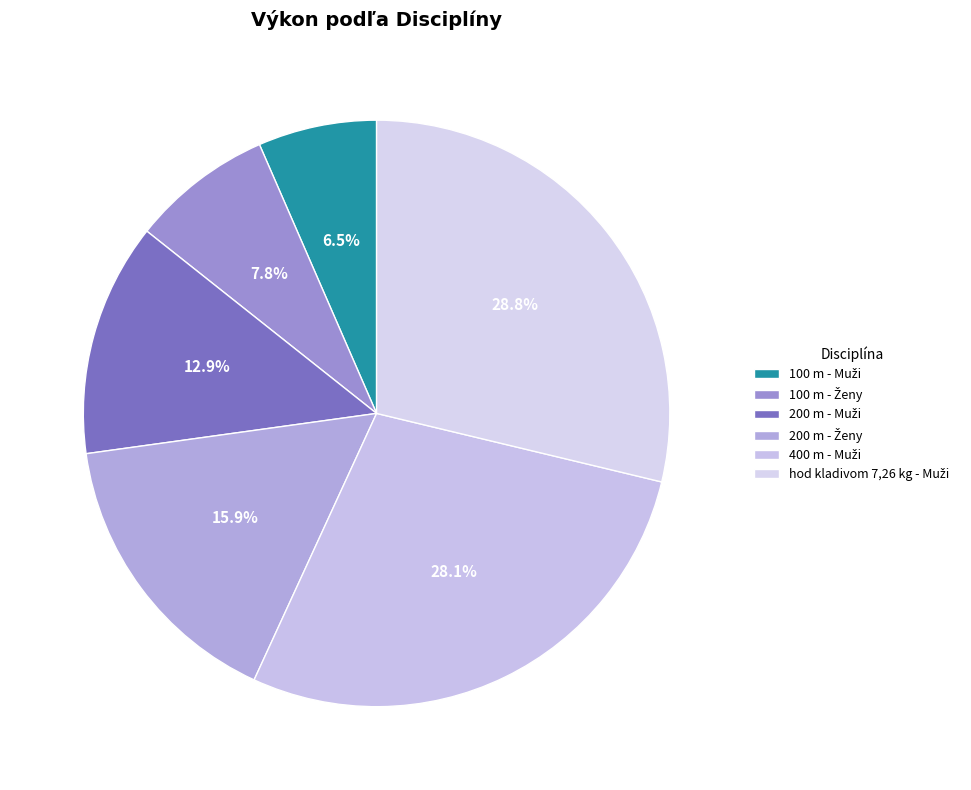

Count the number of slices in the pie.

6